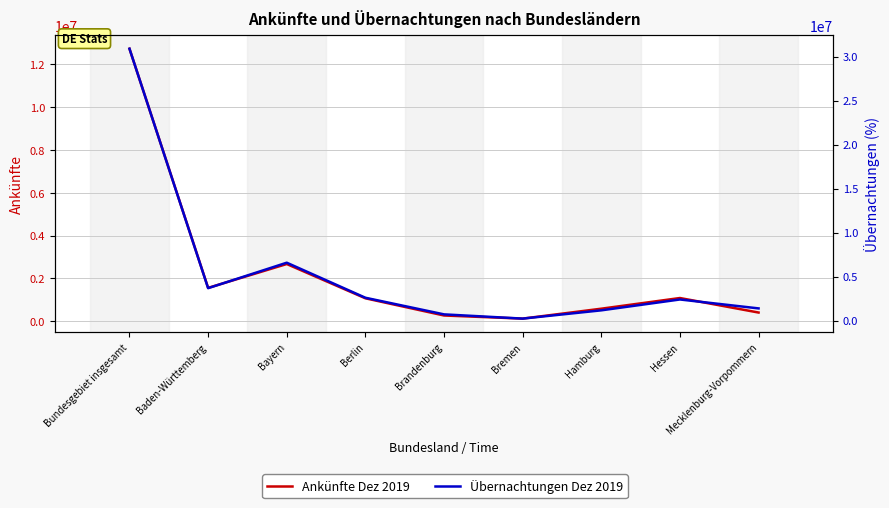

What is the total value across all series at Mecklenburg-Vorpommern?

1795656